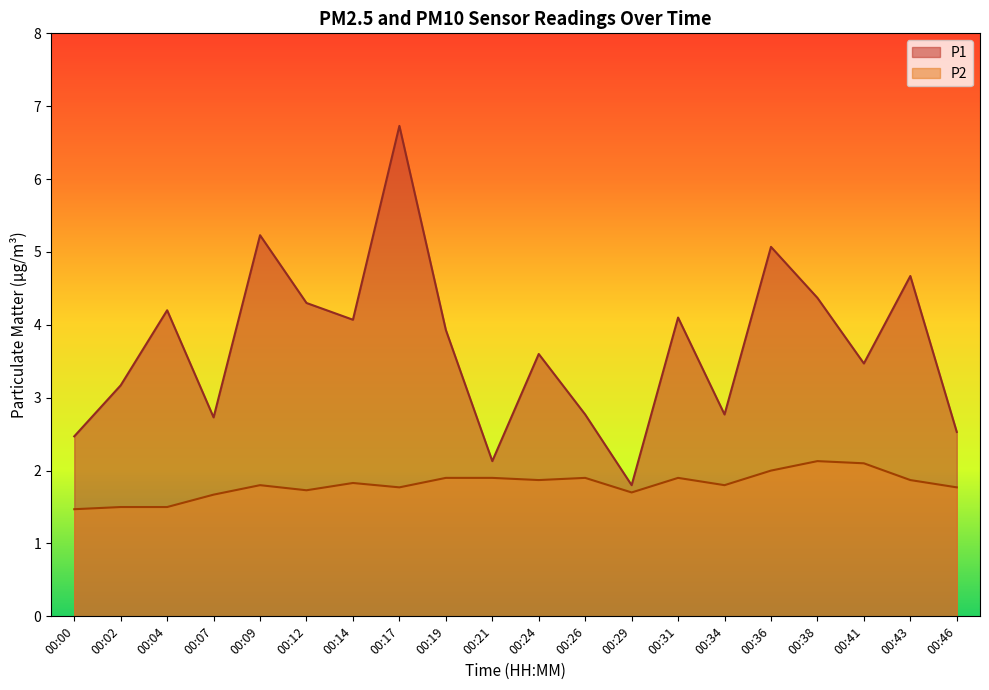

Reading left to right, list all the values displayed in this chart.

P1: 00:00=2.5	00:02=3.2	00:04=4.2	00:07=2.7	00:09=5.2	00:12=4.3	00:14=4.1	00:17=6.7	00:19=3.9	00:21=2.1	00:24=3.6	00:26=2.8	00:29=1.8	00:31=4.1	00:34=2.8	00:36=5.1	00:38=4.4	00:41=3.5	00:43=4.7	00:46=2.5
P2: 00:00=1.5	00:02=1.5	00:04=1.5	00:07=1.7	00:09=1.8	00:12=1.7	00:14=1.8	00:17=1.8	00:19=1.9	00:21=1.9	00:24=1.9	00:26=1.9	00:29=1.7	00:31=1.9	00:34=1.8	00:36=2.0	00:38=2.1	00:41=2.1	00:43=1.9	00:46=1.8